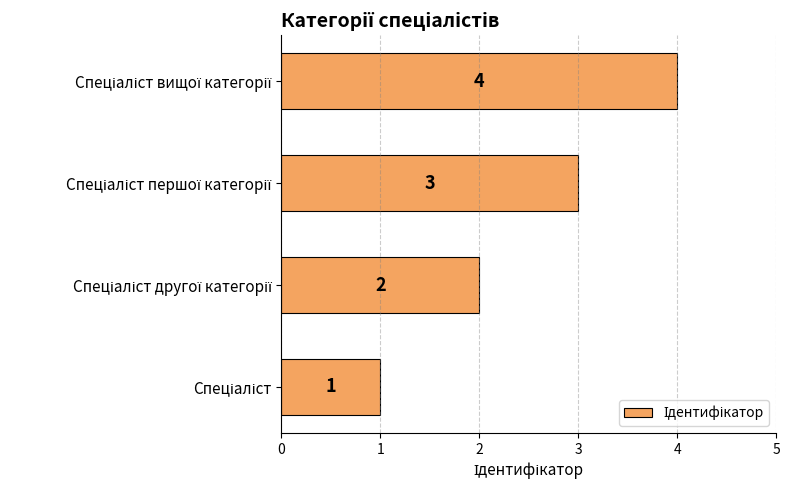

What is the sum of all values?

10